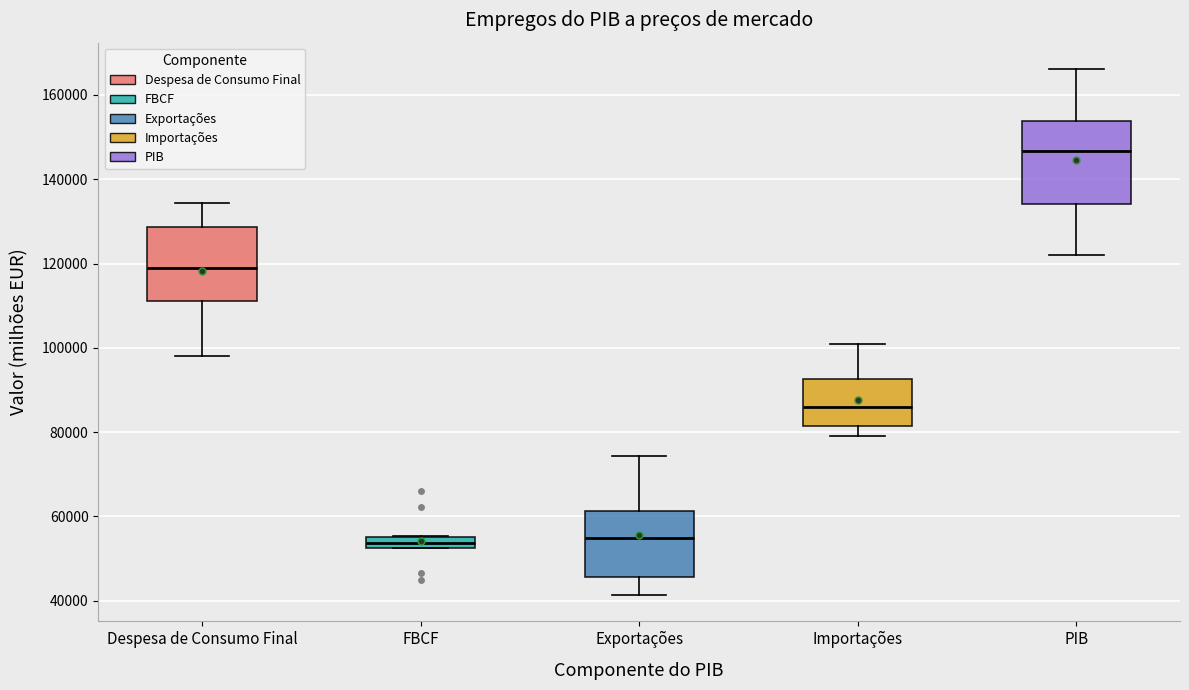

Where does the upper whisker of the box for PIB end on the y-axis? The values are not printed on the chart, so give them approximately, as read against the axis.

166000